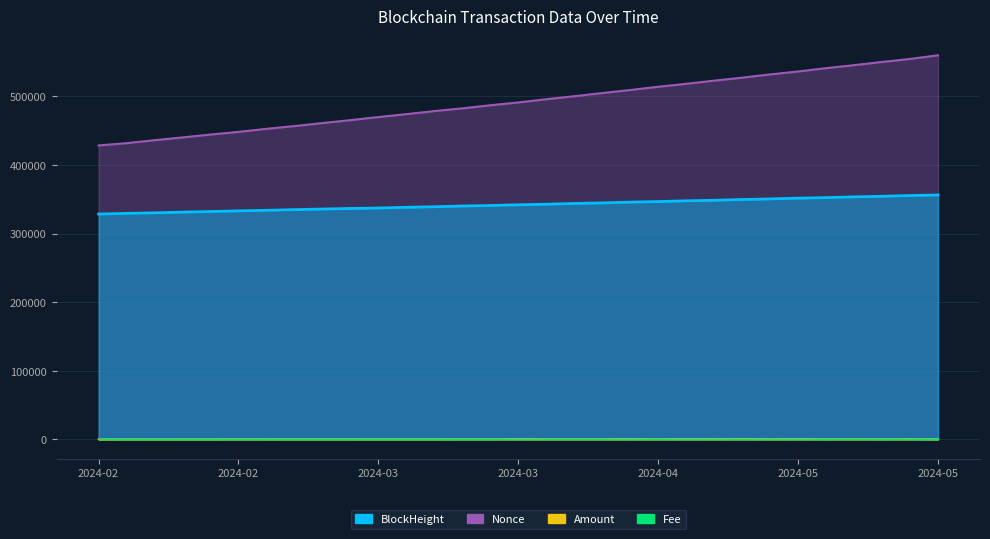

What is the average value of the Nonce series?

492248.6